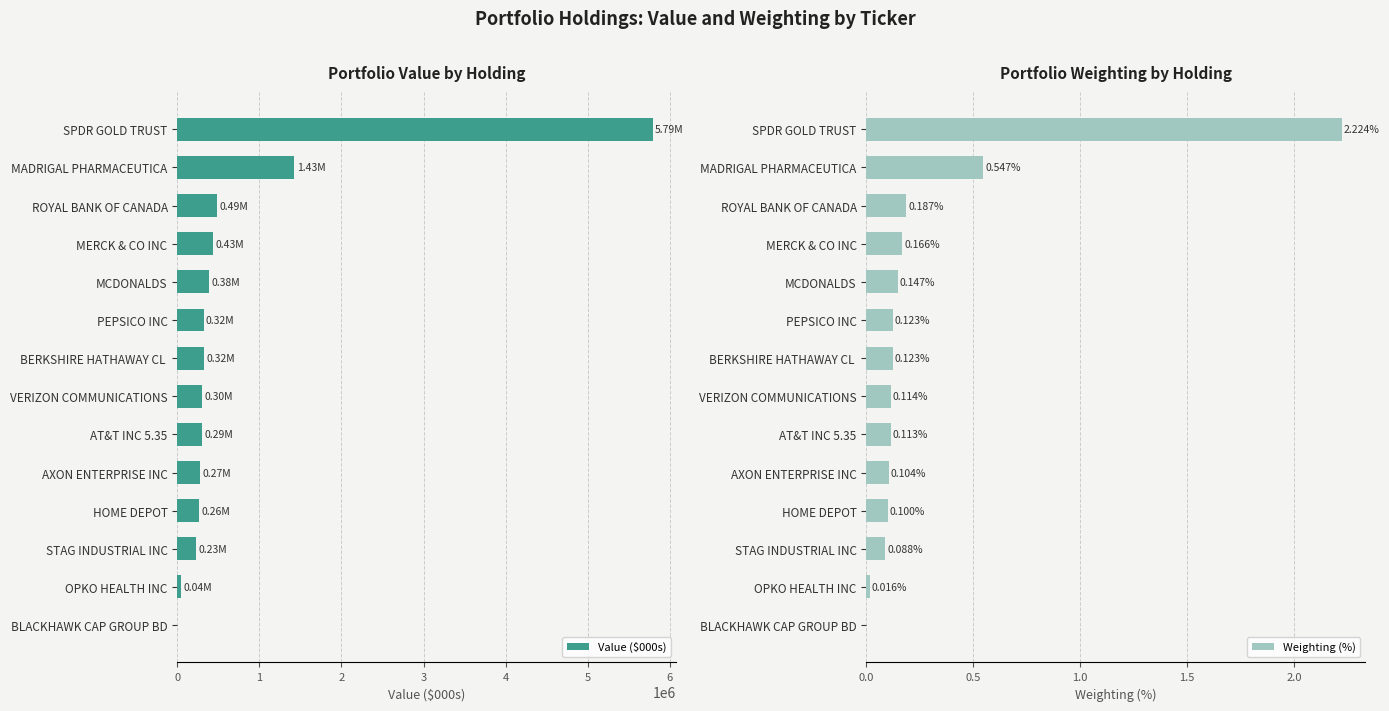

How many positive values does the Weighting (%) series have?

13